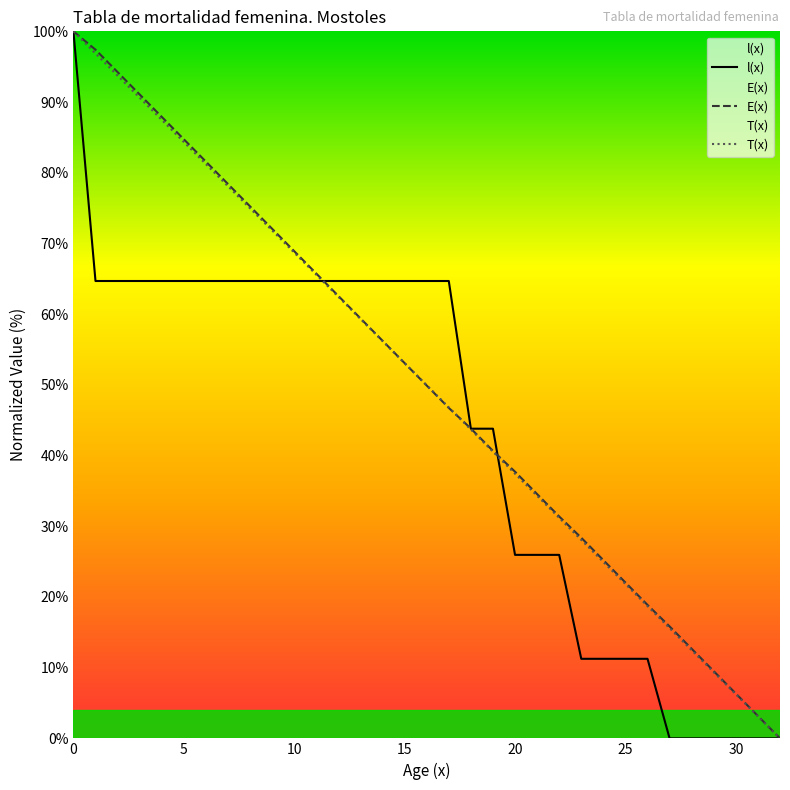

What is the total value across all series at 8?

214.9